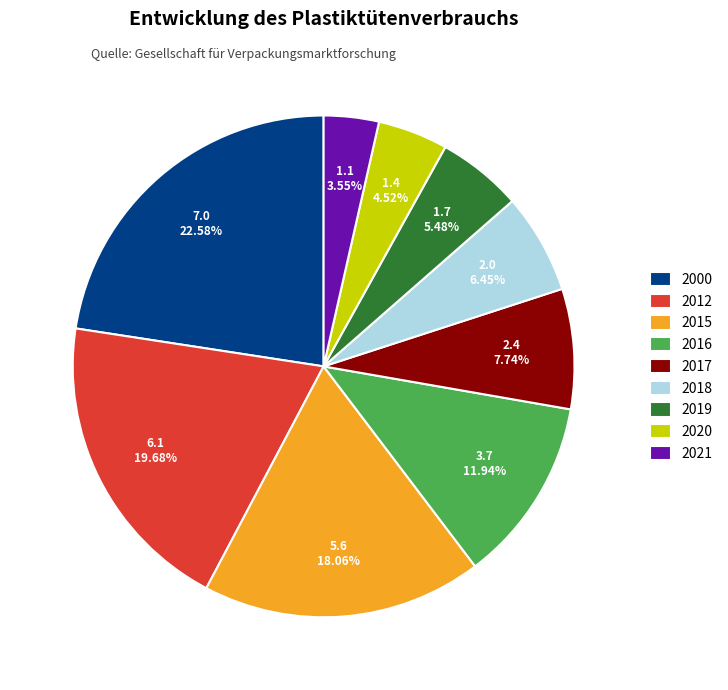

Is there a majority slice in this chart?

No